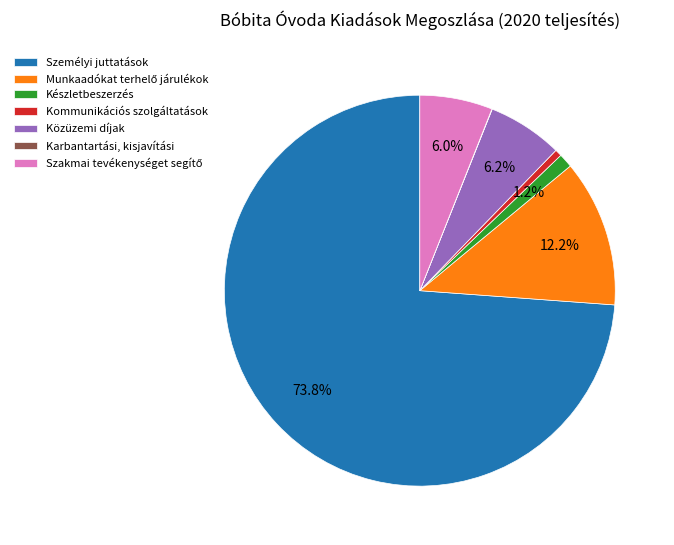

What portion of the pie excludes Közüzemi díjak?

93.8%